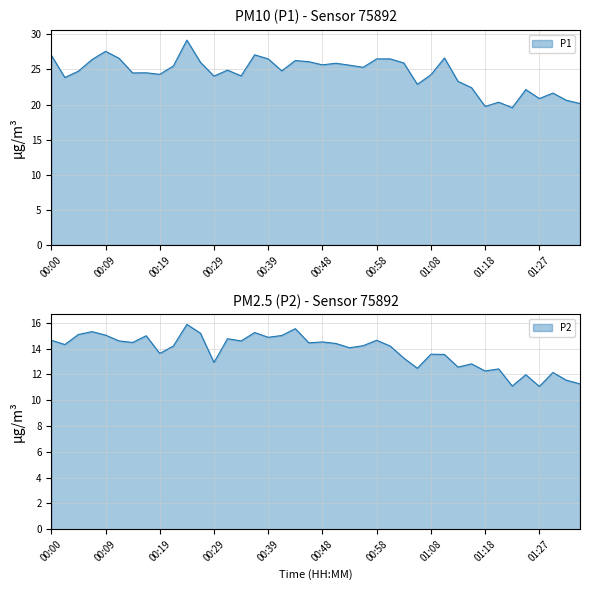

At which label does P2 reach its peak?

00:24